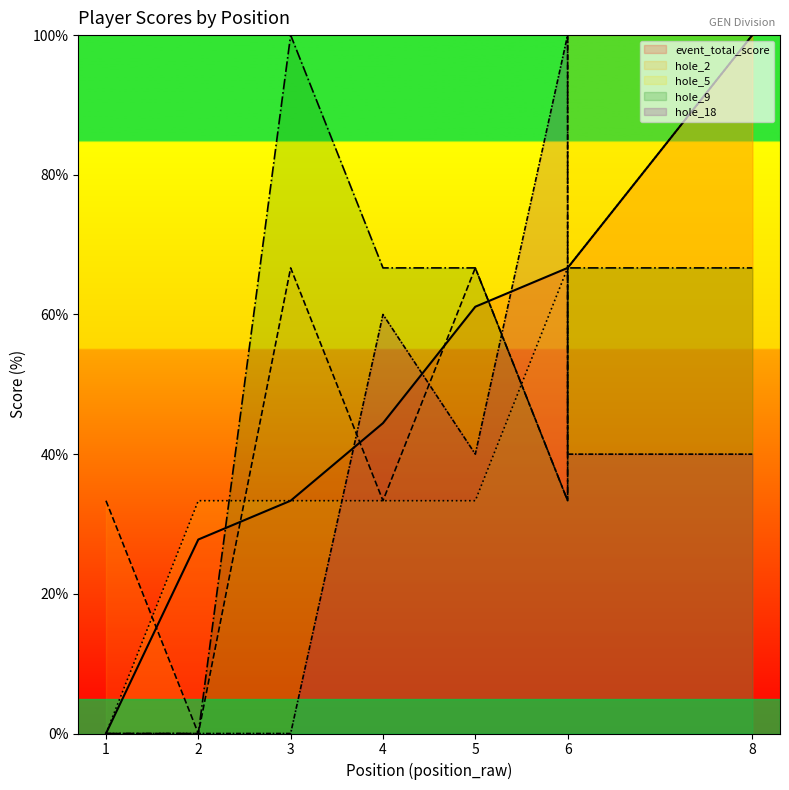

At which label does hole_18 reach its minimum?

1